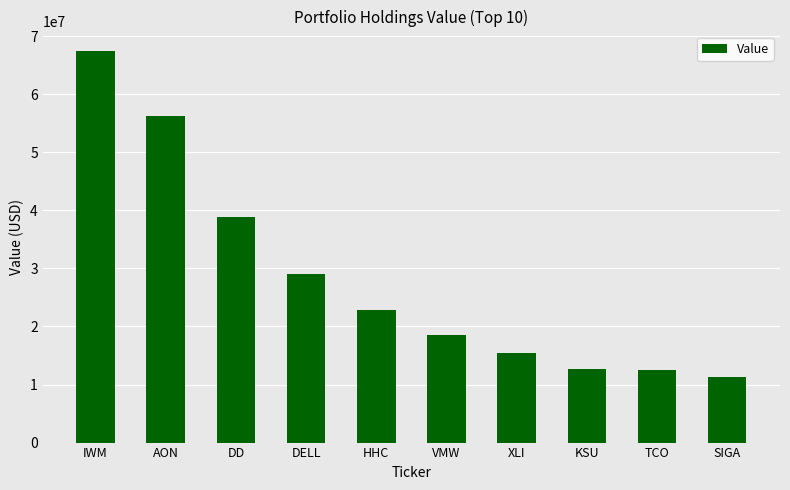

What is the label of the 8th bar from the right?

DD